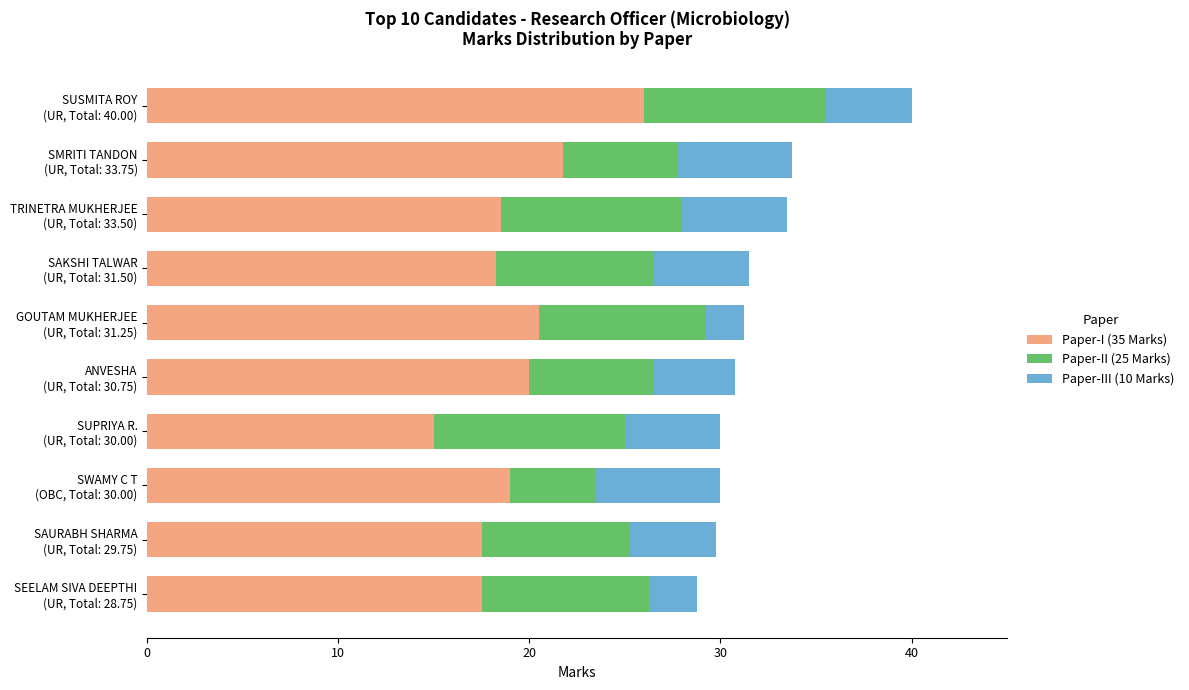

What is the lowest value of the Paper-I (35 Marks) series?

15.0